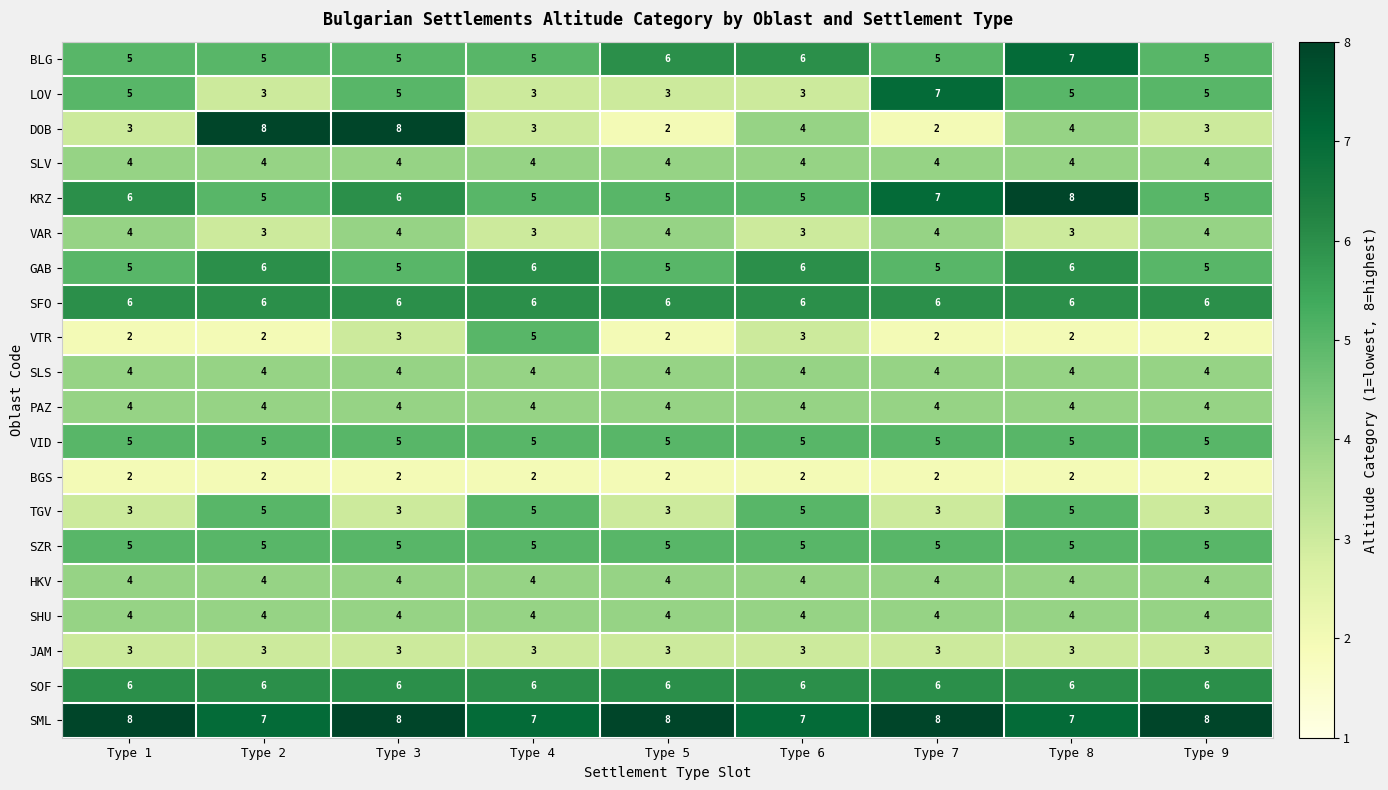

What is the spread (max minus min) of values at Type 4?

5